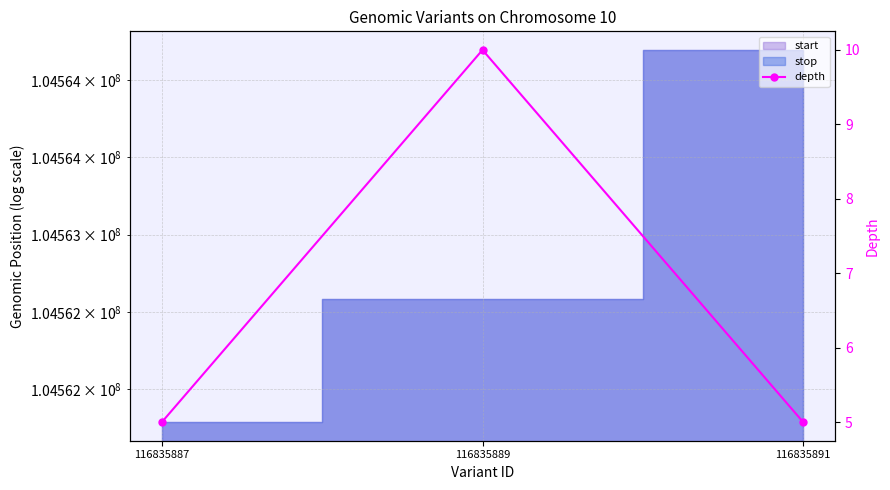

How many lines are shown in the chart?

1